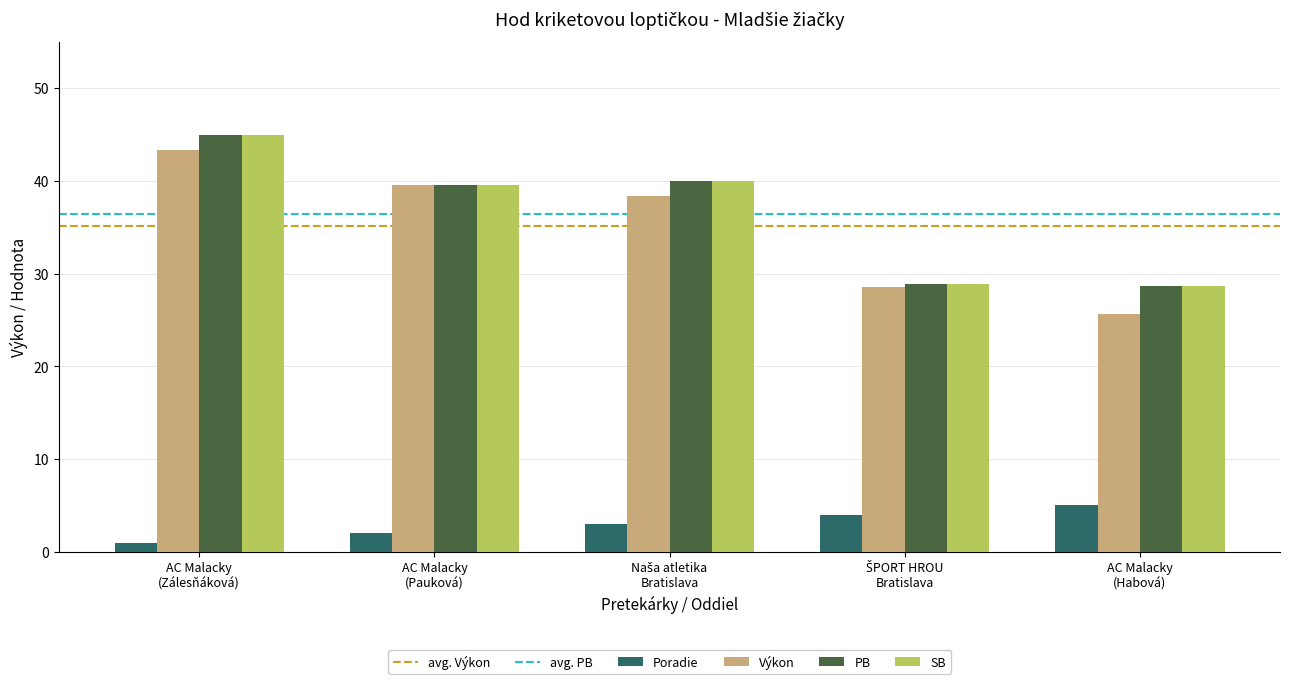

At how many categories does at least one series exceed 38?

3